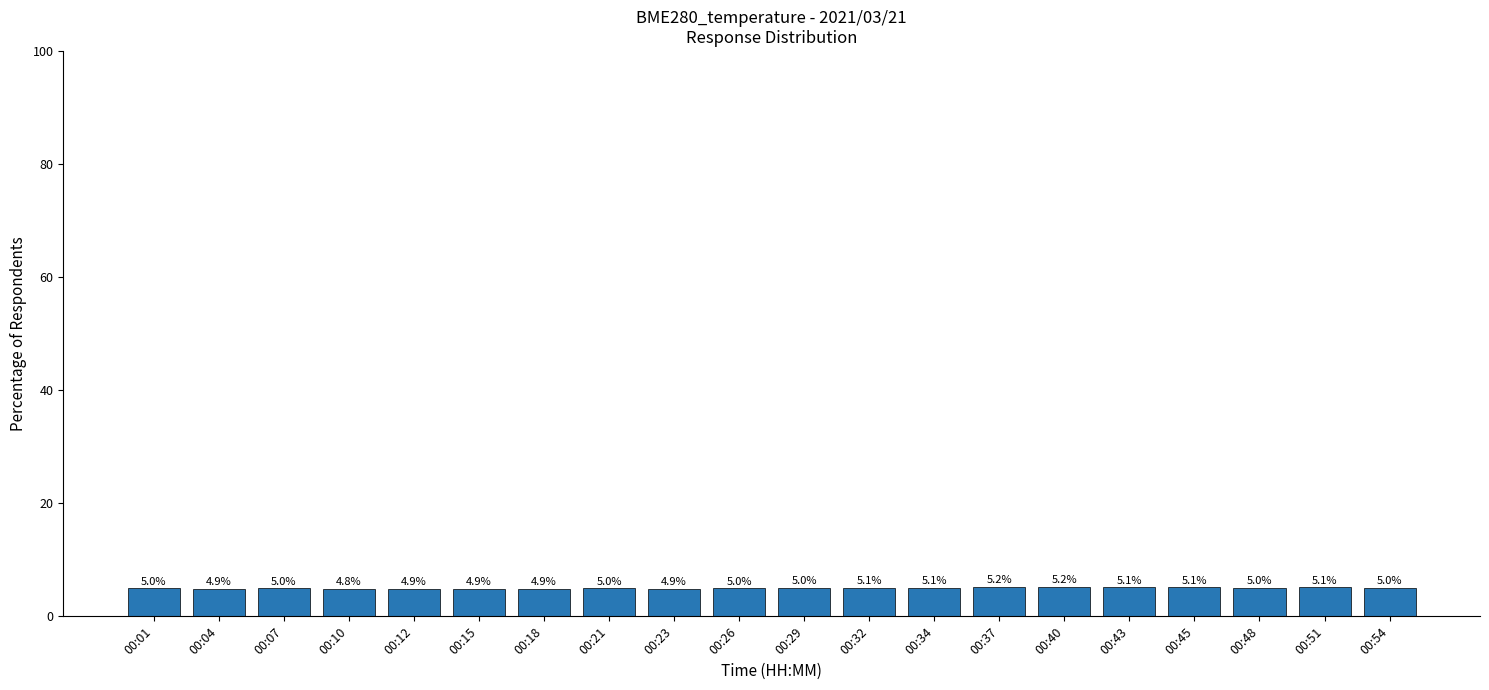

Reading left to right, extract all data points from this chart.

00:01=5.0	00:04=4.9	00:07=5.0	00:10=4.8	00:12=4.9	00:15=4.9	00:18=4.9	00:21=5.0	00:23=4.9	00:26=5.0	00:29=5.0	00:32=5.1	00:34=5.1	00:37=5.2	00:40=5.2	00:43=5.1	00:45=5.1	00:48=5.0	00:51=5.1	00:54=5.0